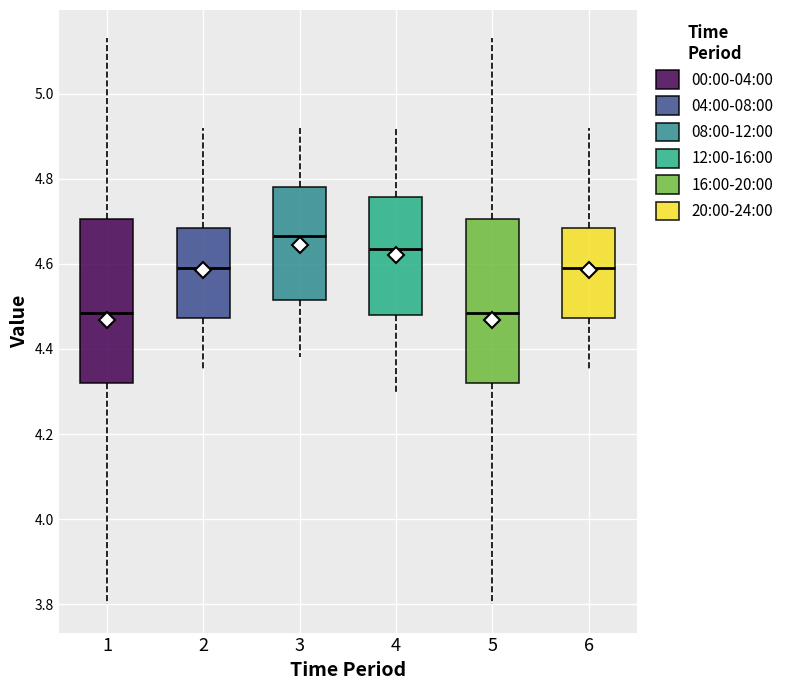

Reading left to right, read every box against the y-axis: the position of its median line, the range the box covers, and the ends of its whiskers. The values are not printed on the chart, so give them approximately, as read against the axis.

1: median 4.48, box 4.32 to 4.70, whiskers 3.80 to 5.14
2: median 4.60, box 4.48 to 4.68, whiskers 4.36 to 4.92
3: median 4.66, box 4.52 to 4.78, whiskers 4.38 to 4.92
4: median 4.64, box 4.48 to 4.76, whiskers 4.30 to 4.92
5: median 4.48, box 4.32 to 4.70, whiskers 3.80 to 5.14
6: median 4.60, box 4.48 to 4.68, whiskers 4.36 to 4.92